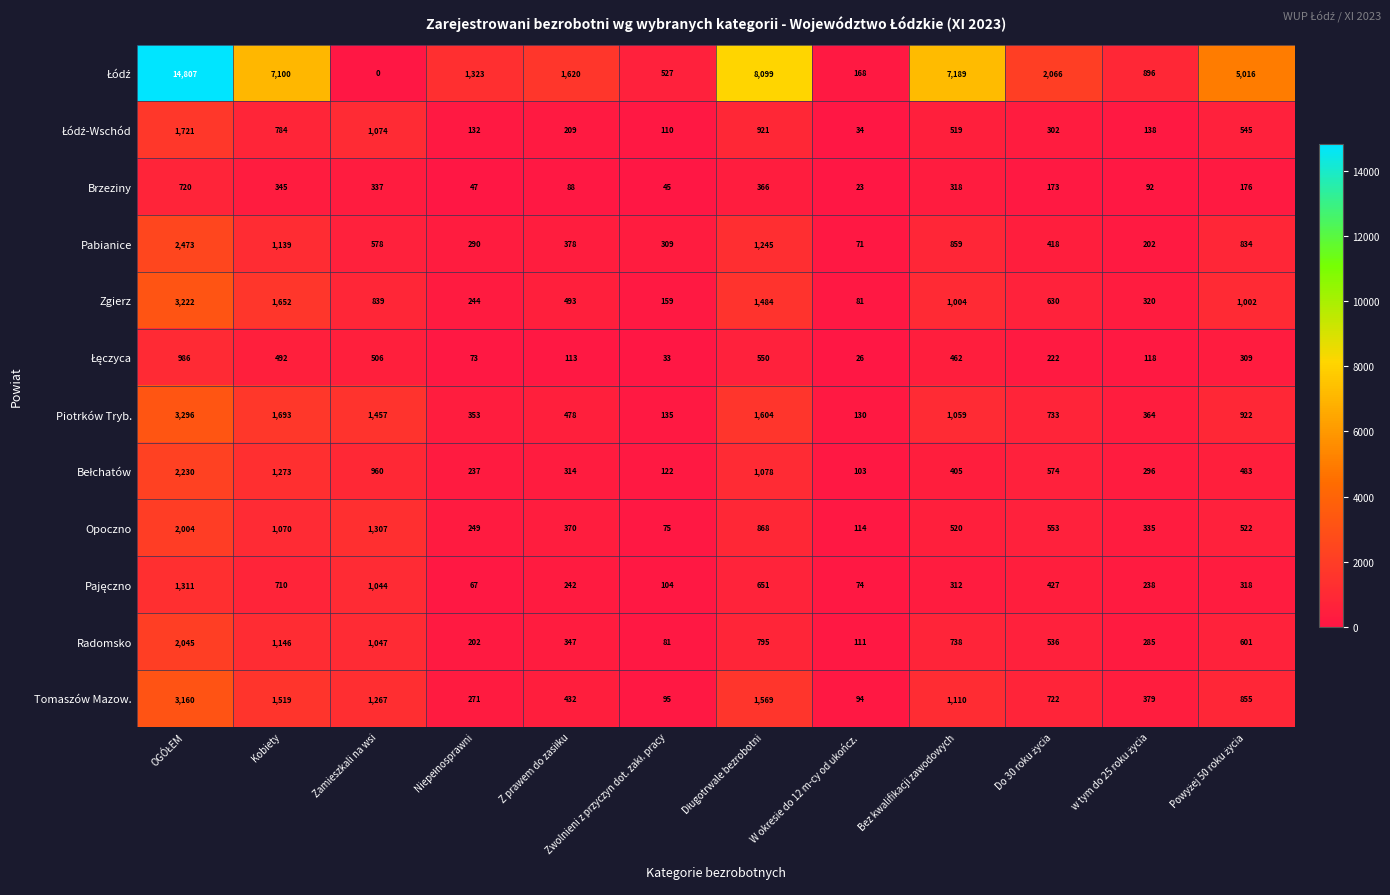

At how many categories does at least one series exceed 1404?

8